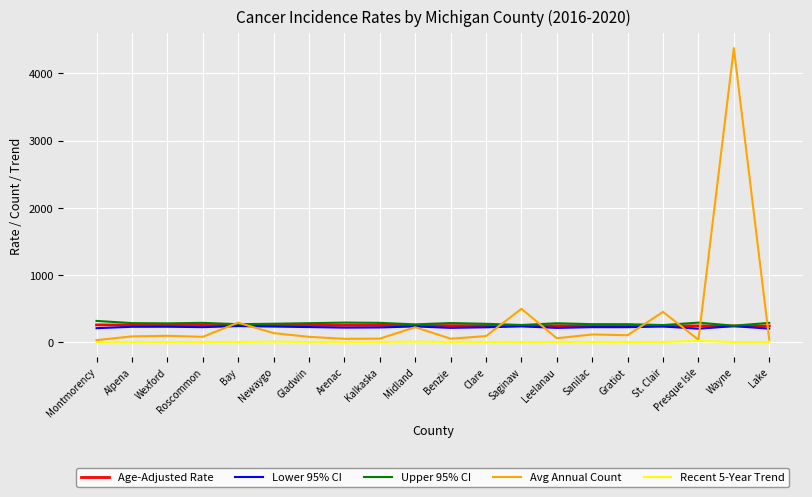

At which category is the sum across all series the highest?

Wayne